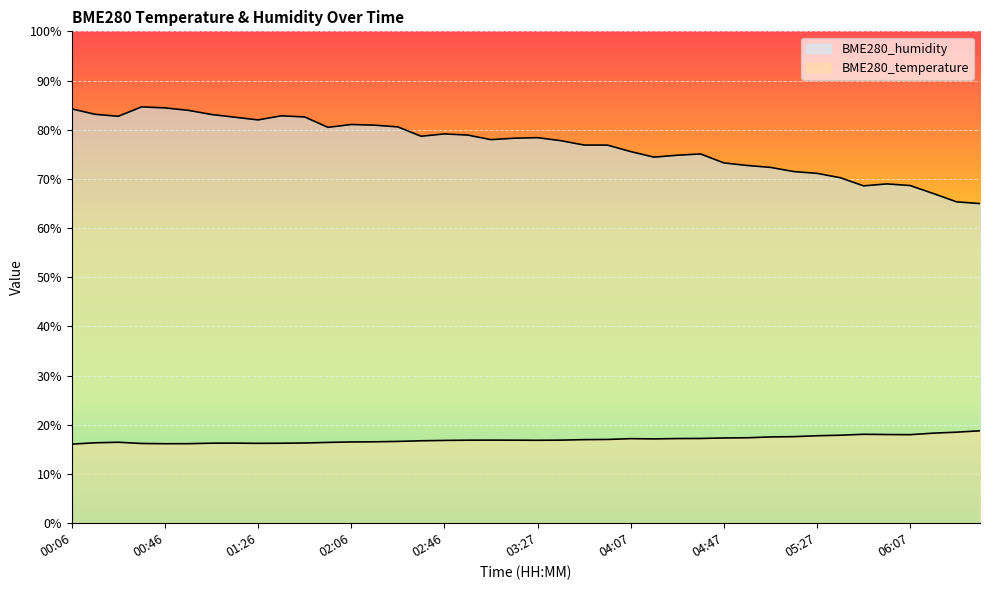

What is the difference between the maximum and minimum values in the BME280_humidity series?

19.7